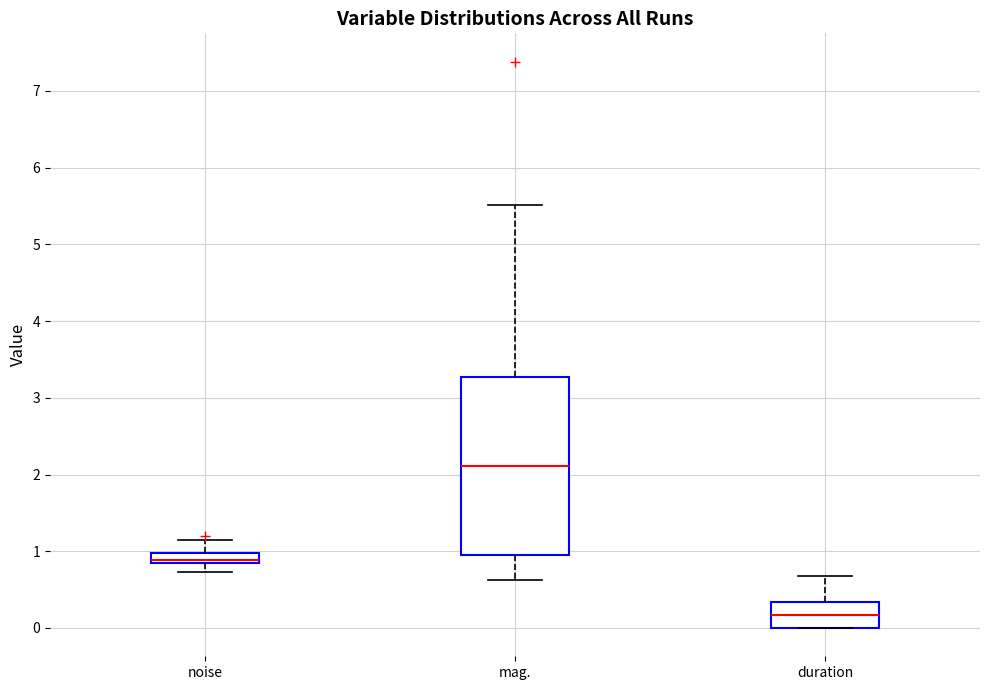

Where is the upper edge of the box for mag. on the y-axis? The values are not printed on the chart, so give them approximately, as read against the axis.

3.3